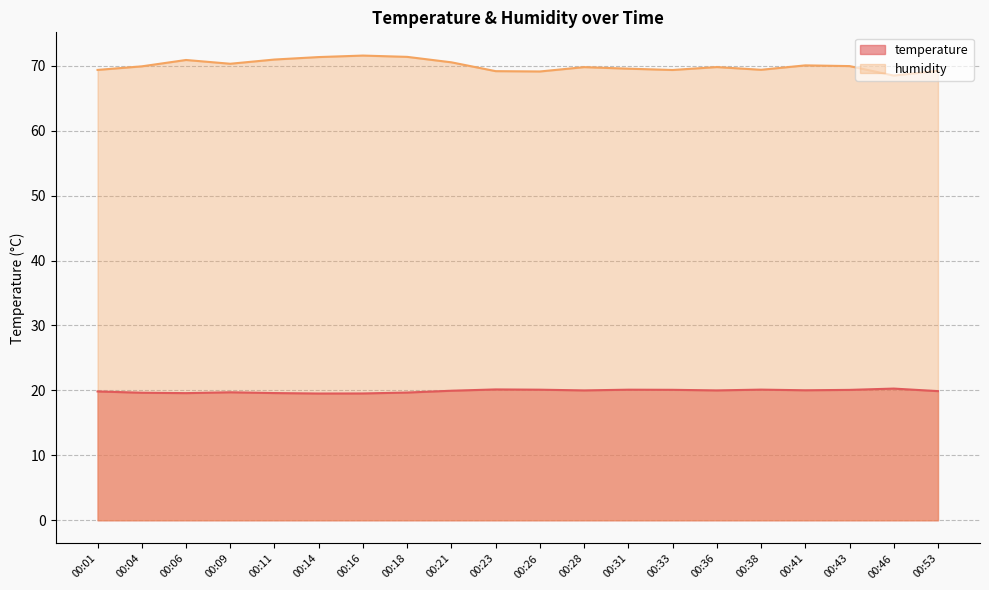

At which category is the sum across all series the highest?

00:16